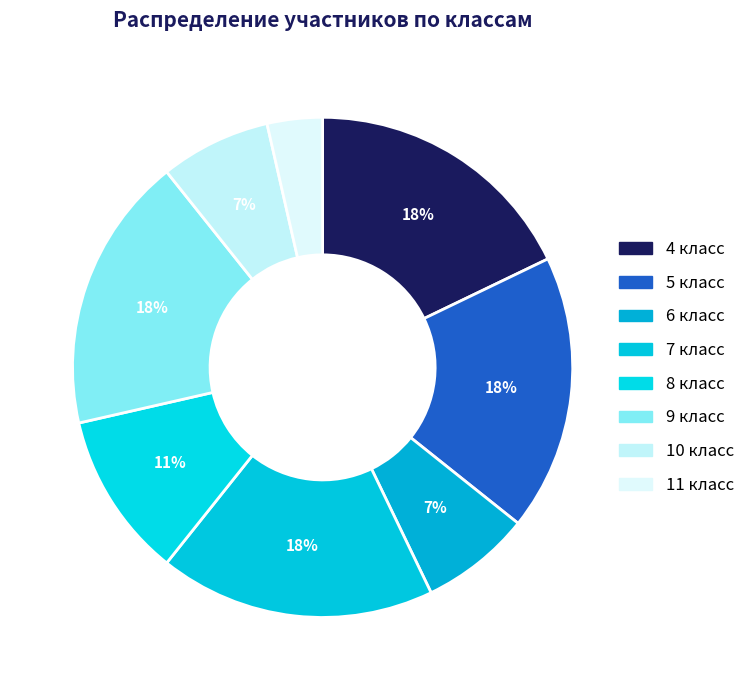

To the nearest percent, what is the average slice percentage?

12%